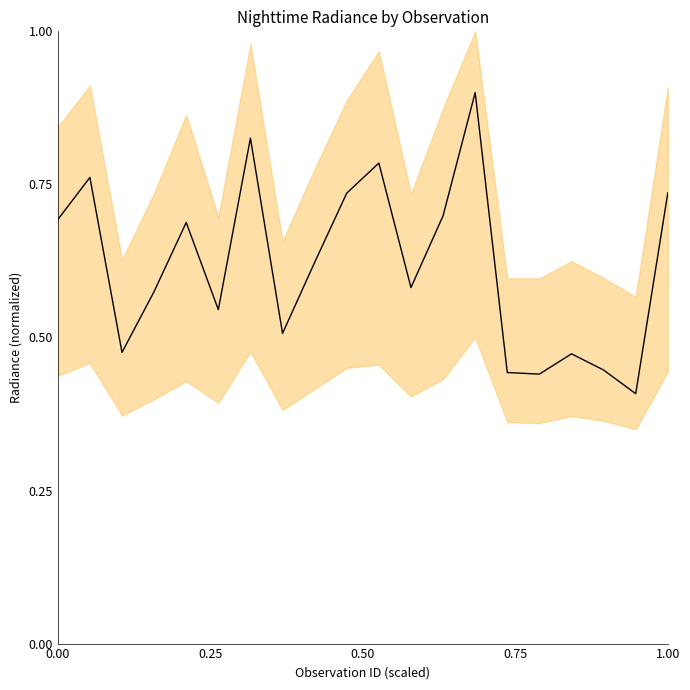

Reading left to right, what are all the values shown in this chart?

0.7	0.8	0.5	0.6	0.7	0.5	0.8	0.5	0.6	0.7	0.8	0.6	0.7	0.9	0.4	0.4	0.5	0.4	0.4	0.7